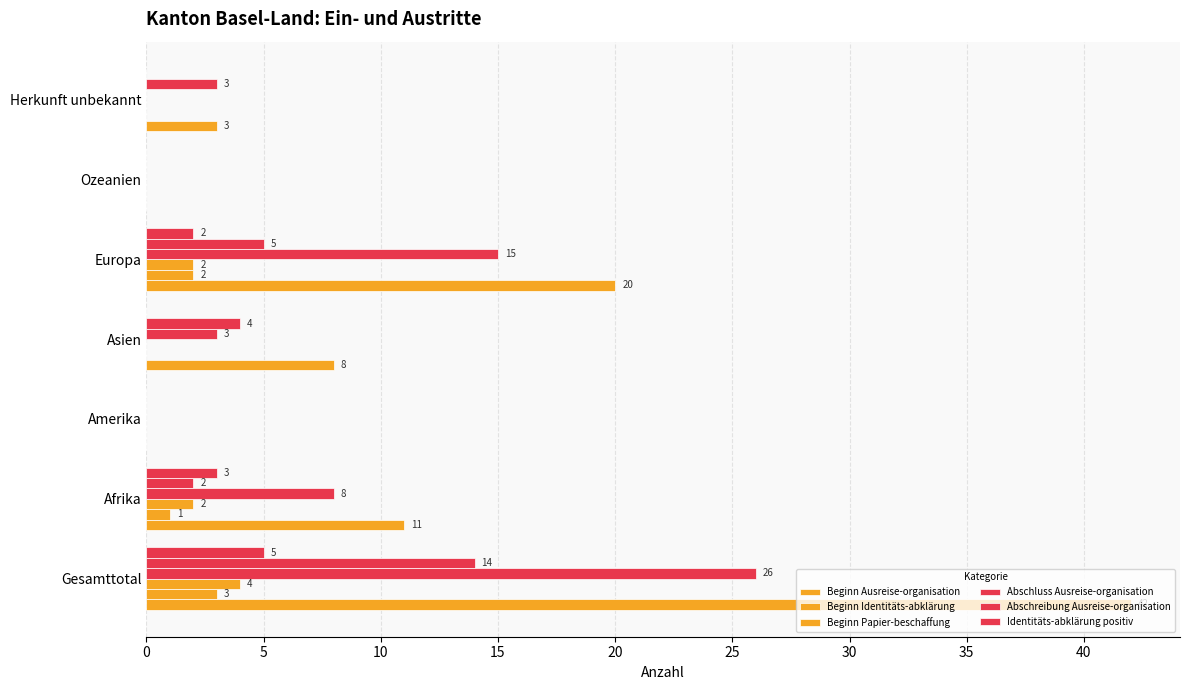

How many distinct data groups are displayed?

6